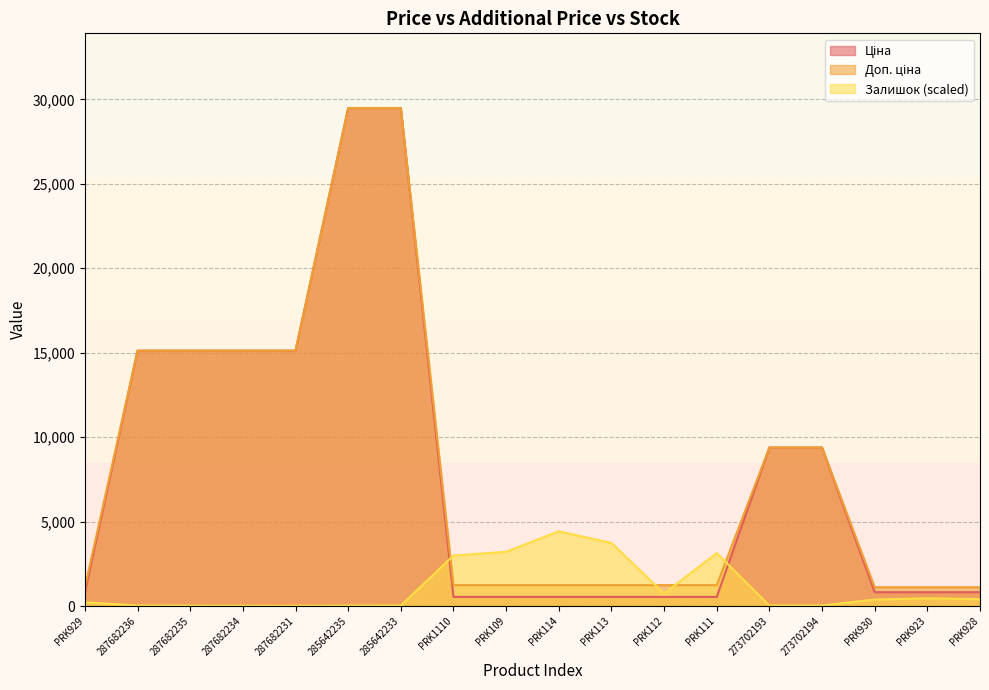

At how many categories does at least one series exceed 24792?

2